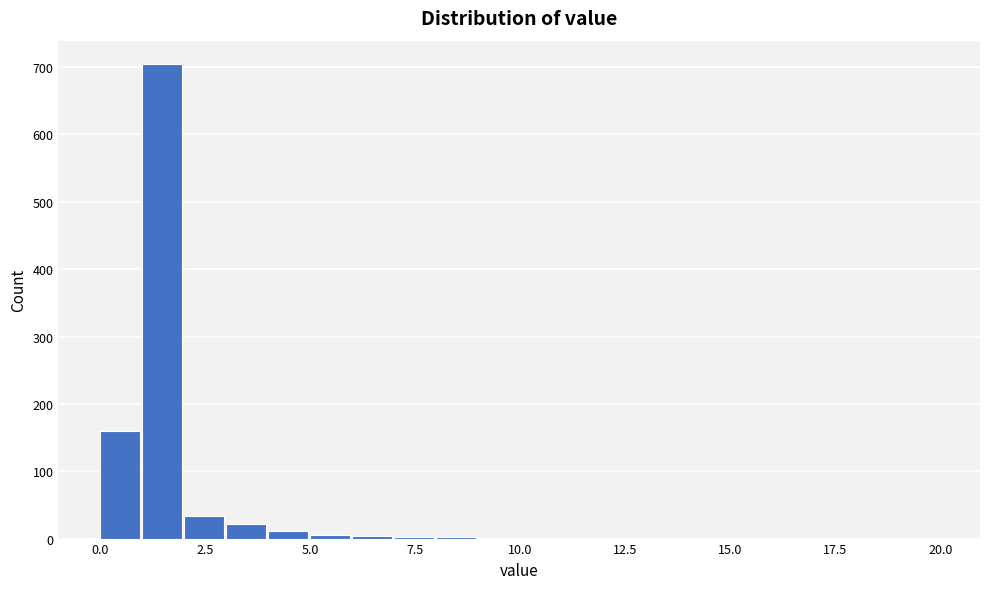

Read against the x-axis, roughly where is the centre of the tallest bar?

1.5